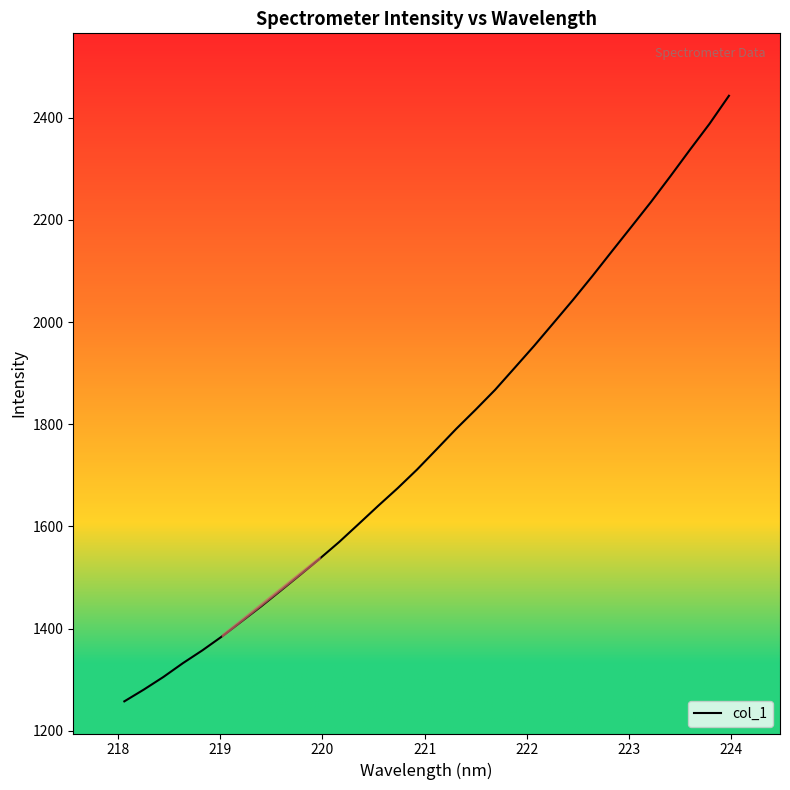

What is the difference between the maximum and minimum values?

1184.8